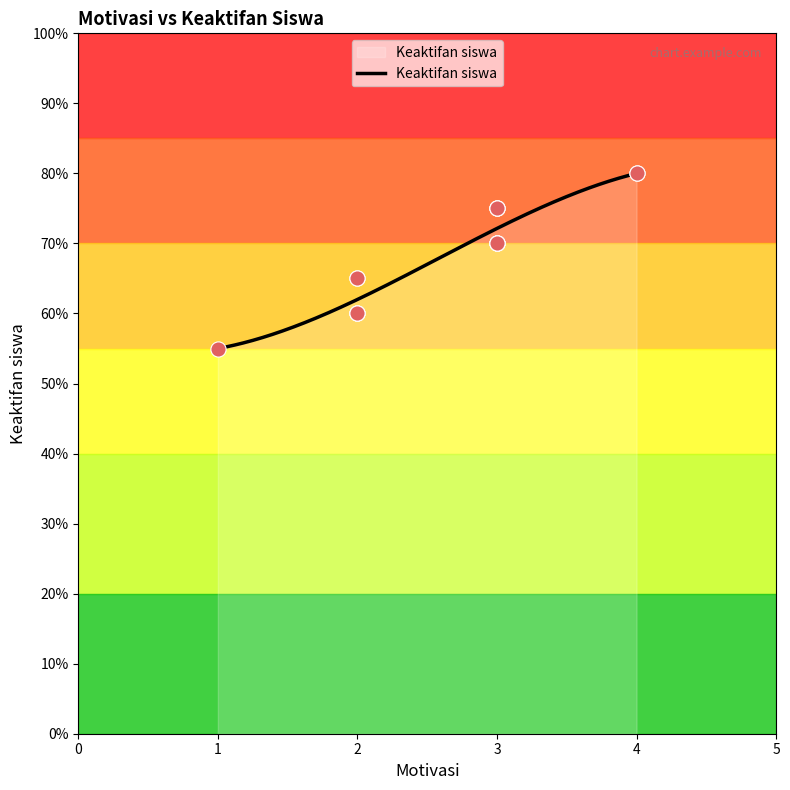

What is the minimum value for Keaktifan siswa?

55.0